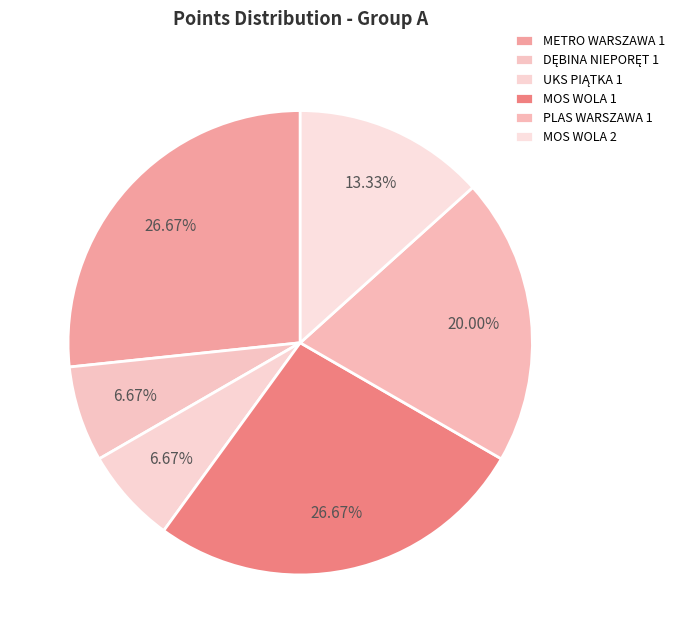

To the nearest percent, what portion does DĘBINA NIEPORĘT 1 represent?

7%